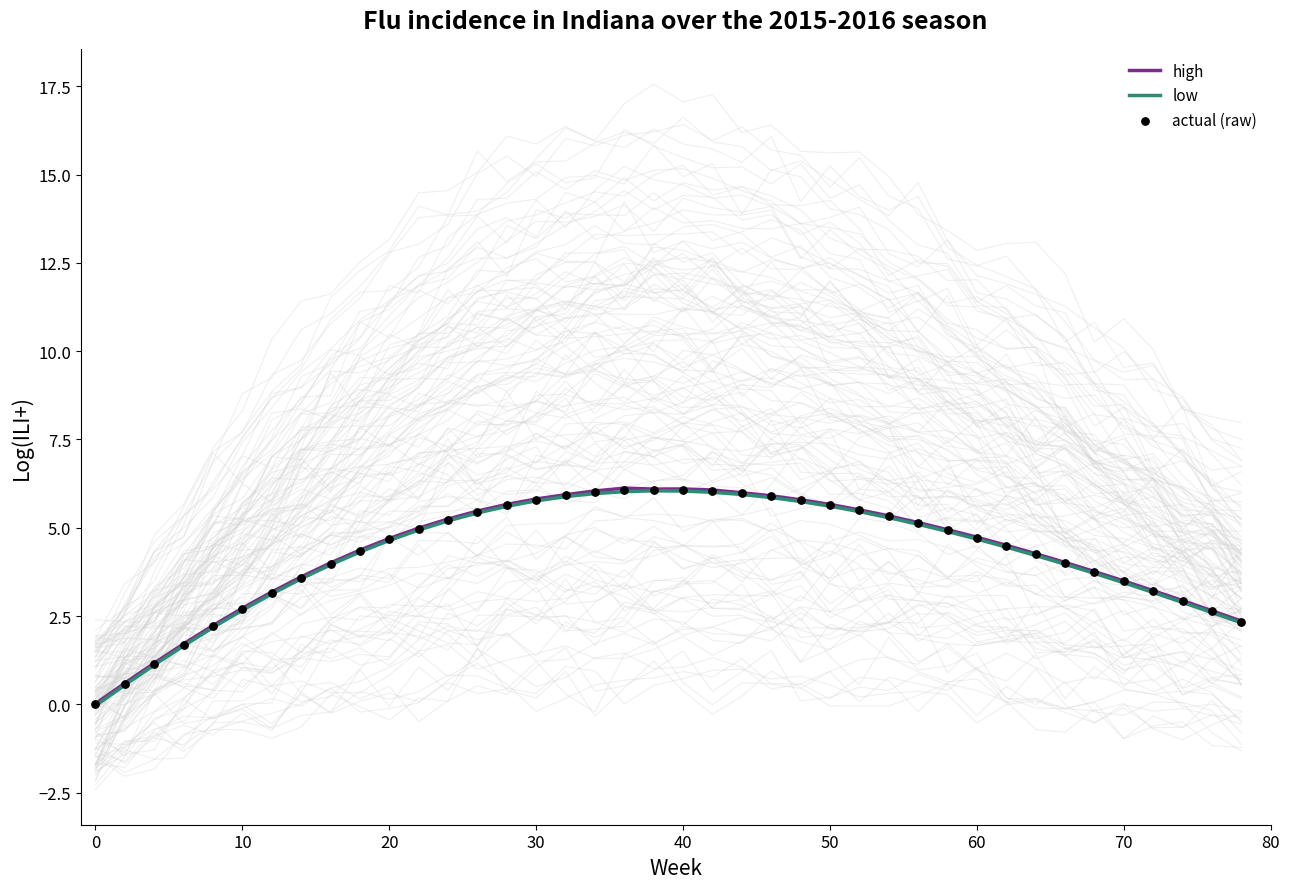

Which series reaches the maximum Y coordinate?

high